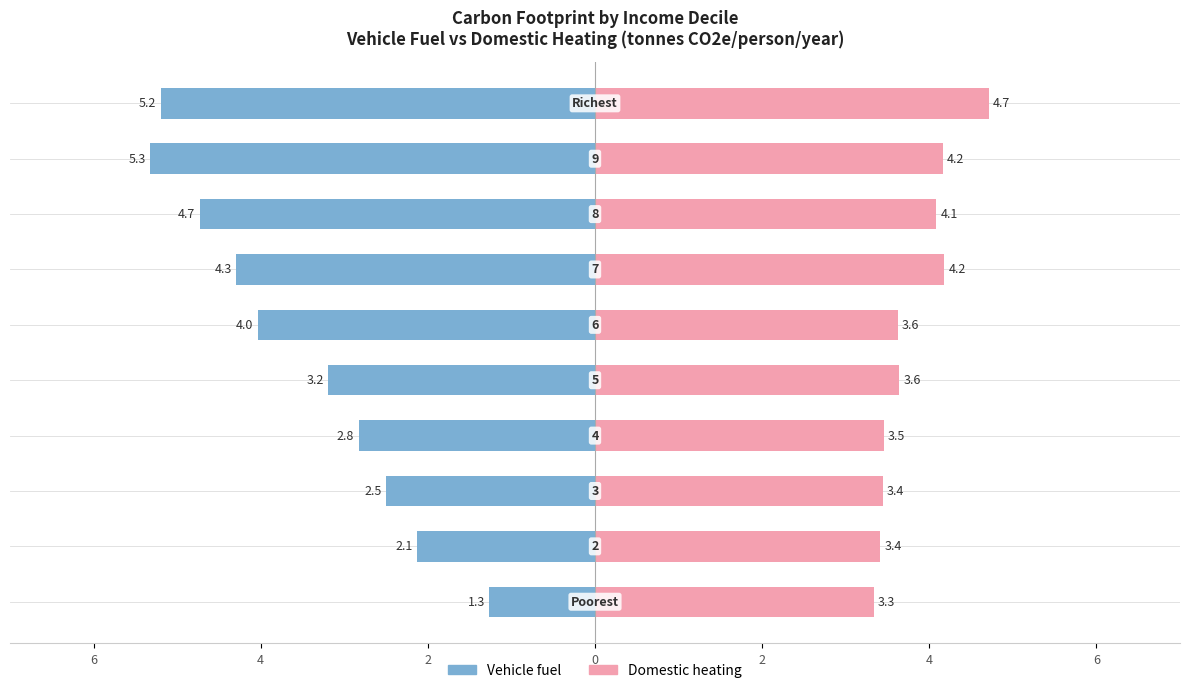

What is the value of the Vehicle fuel bar at the 8th from the left?

-4.7